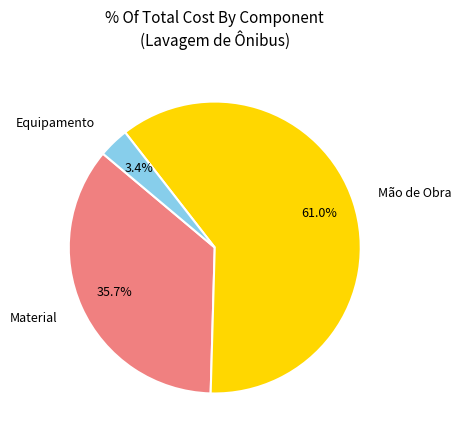

Rank the categories by value from lowest to highest.

Equipamento, Material, Mão de Obra